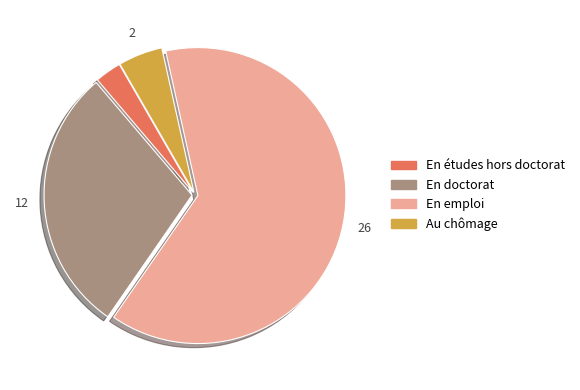

Is there any slice that represents more than half of the pie?

Yes